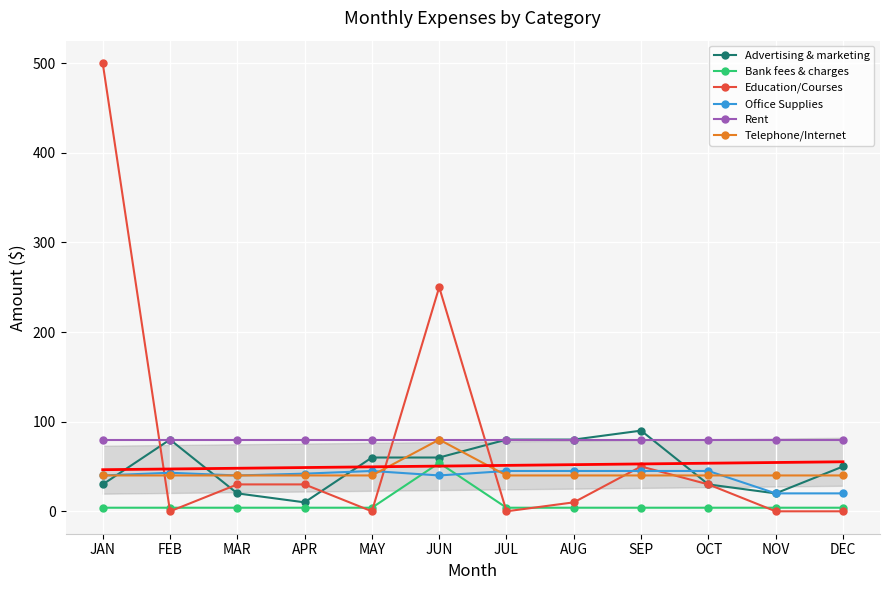

What is the sum of the Bank fees & charges values at SEP and FEB?

8